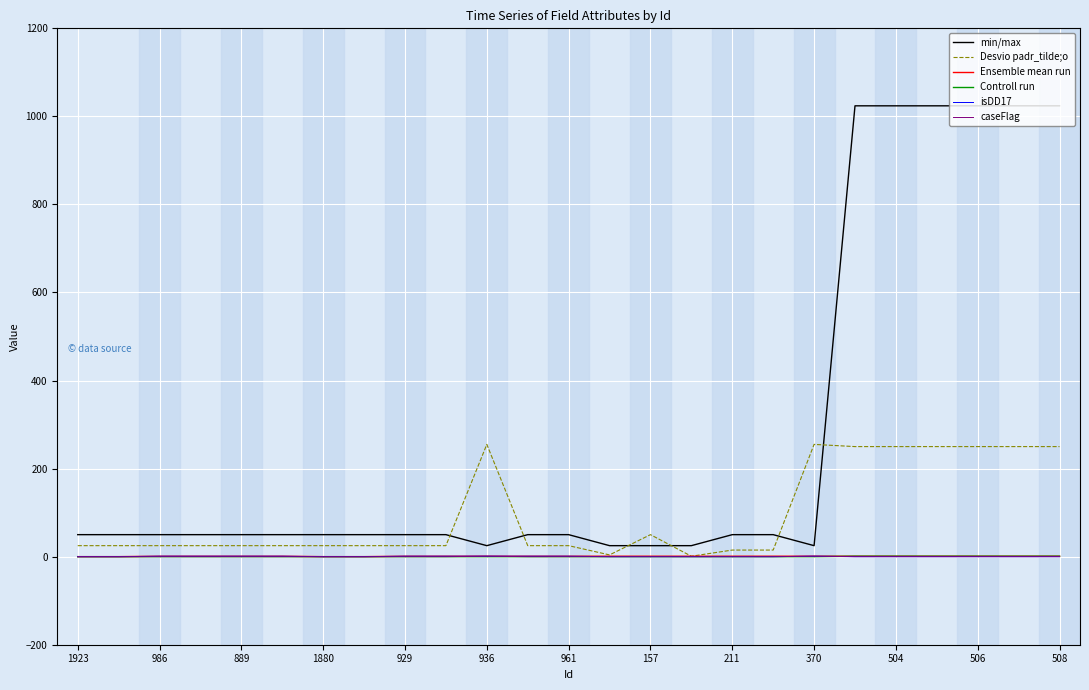

What is the greatest value displayed?

1024